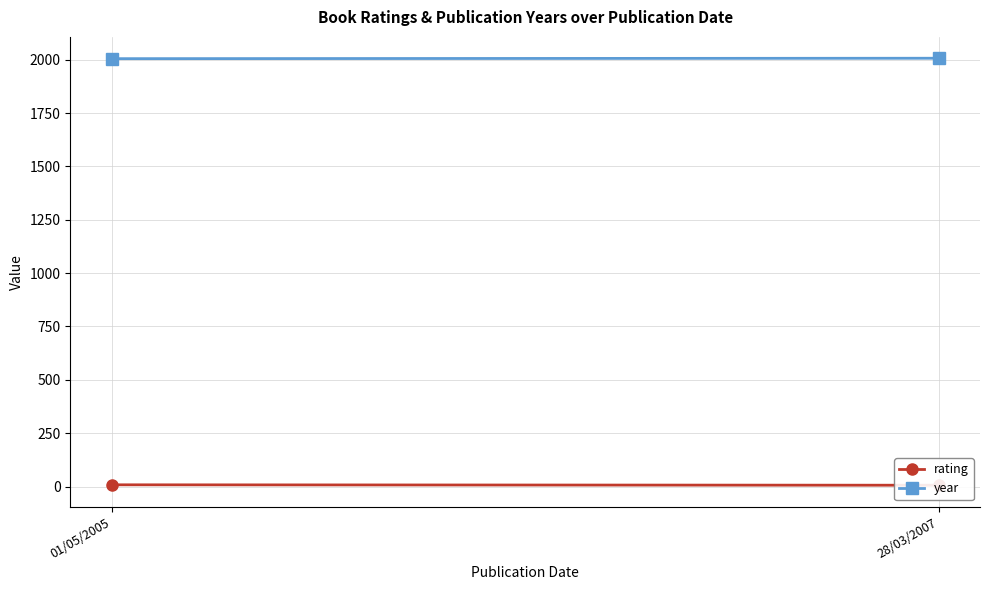

Between 01/05/2005 and 28/03/2007, which series saw the biggest shift?

rating